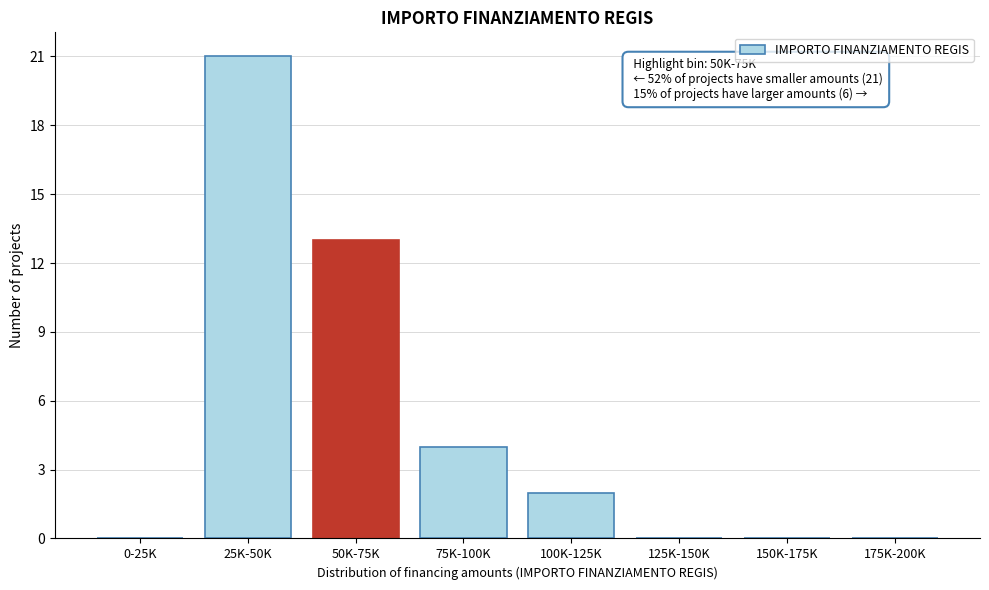

Reading left to right, list all the values displayed in this chart.

0-25K=0	25K-50K=21	50K-75K=13	75K-100K=4	100K-125K=2	125K-150K=0	150K-175K=0	175K-200K=0